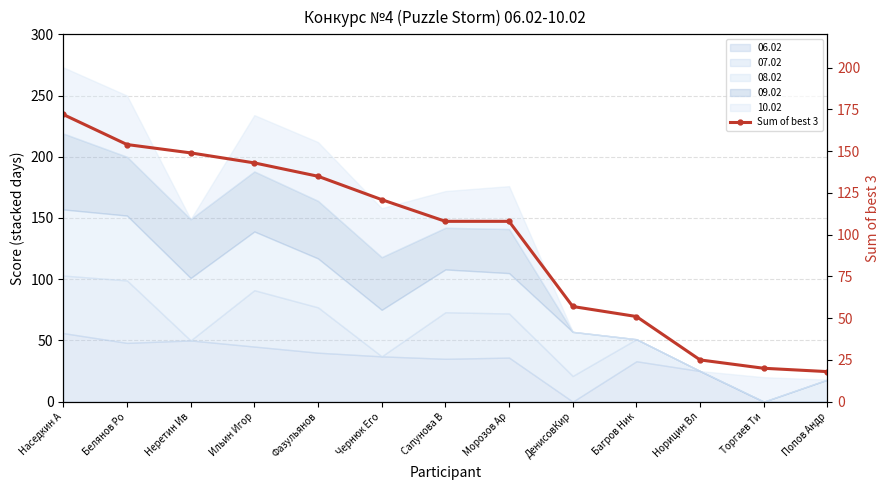

True or false: the data has more than 2 interior local peaks.

False